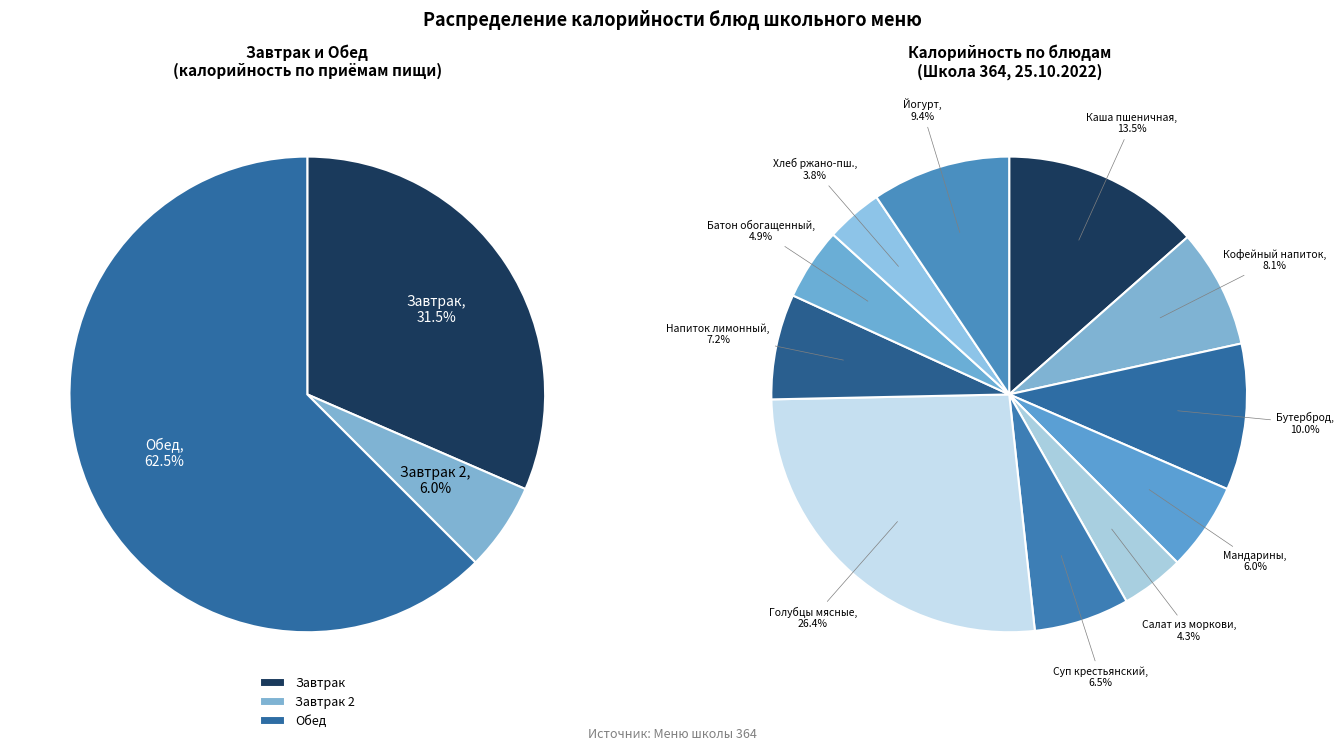

Does Кофейный напиток с молоком represent more than half of the total?

No